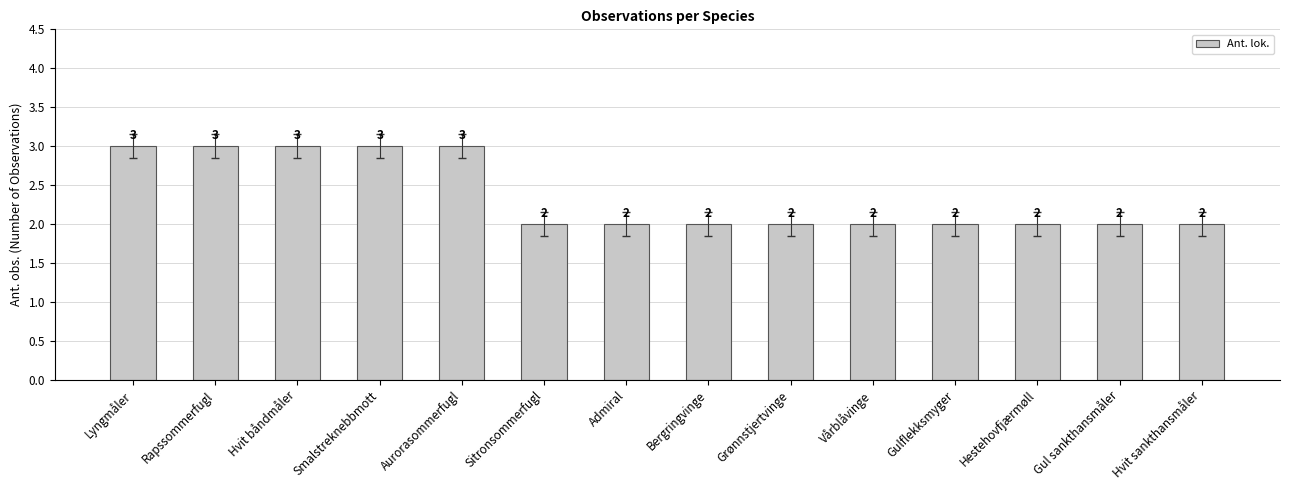

What is the label of the 5th bar from the right?

Vårblåvinge